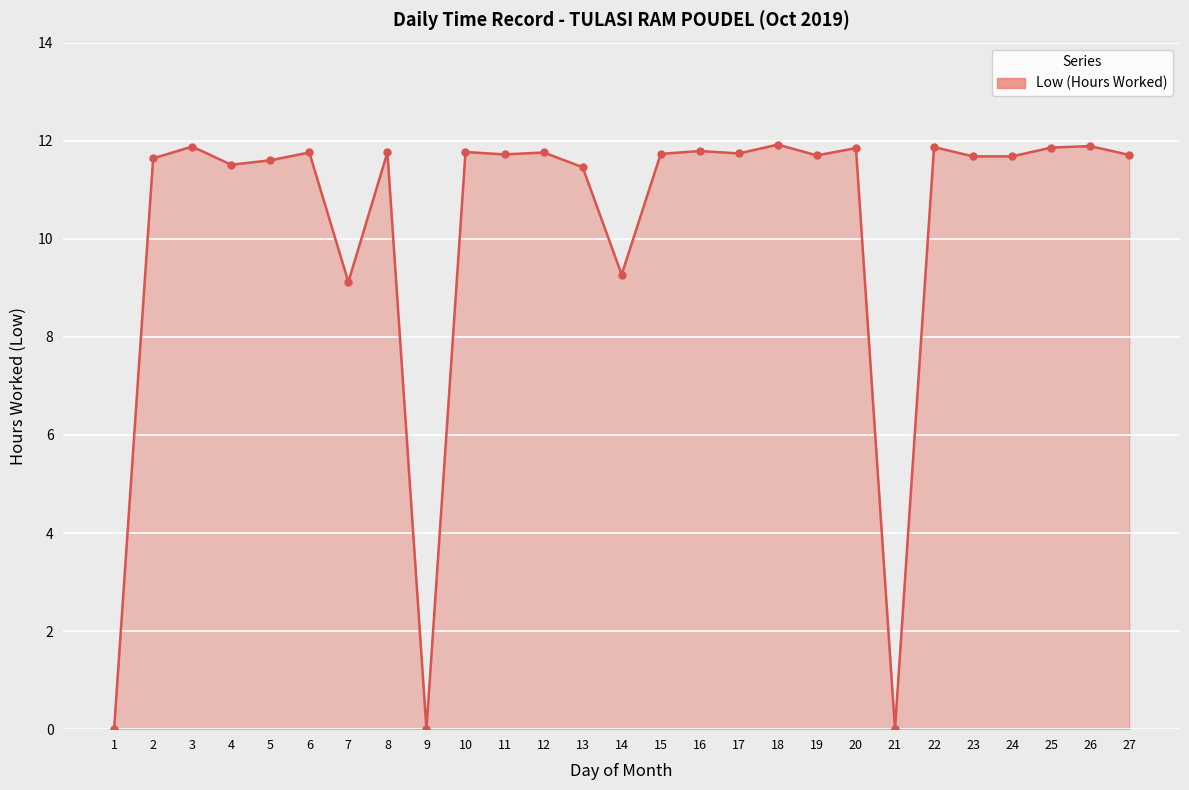

What is the change in value from 2 to 13?

-0.2